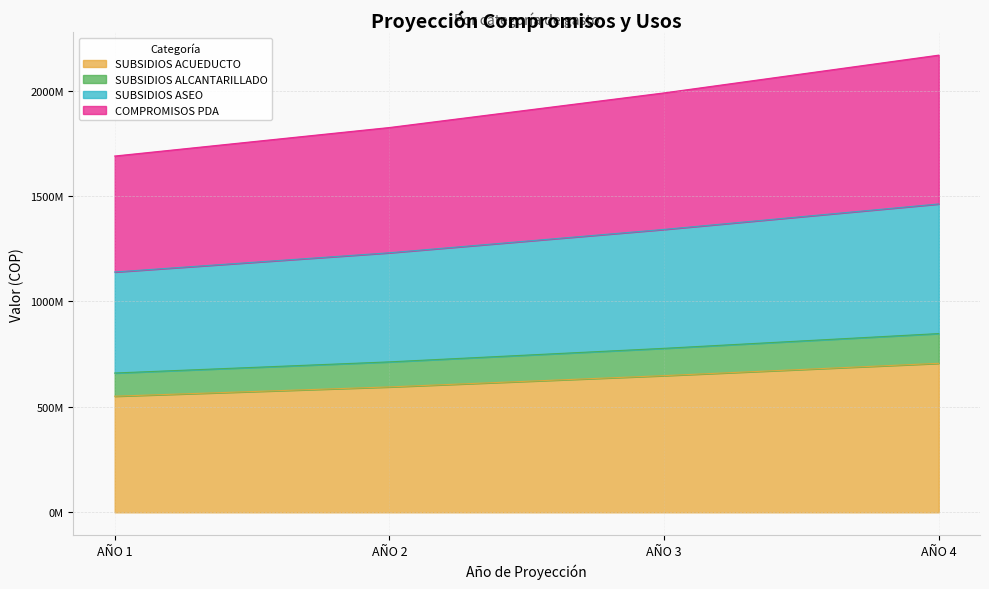

Where does the SUBSIDIOS ASEO series first go above 1341590505?

AÑO 4